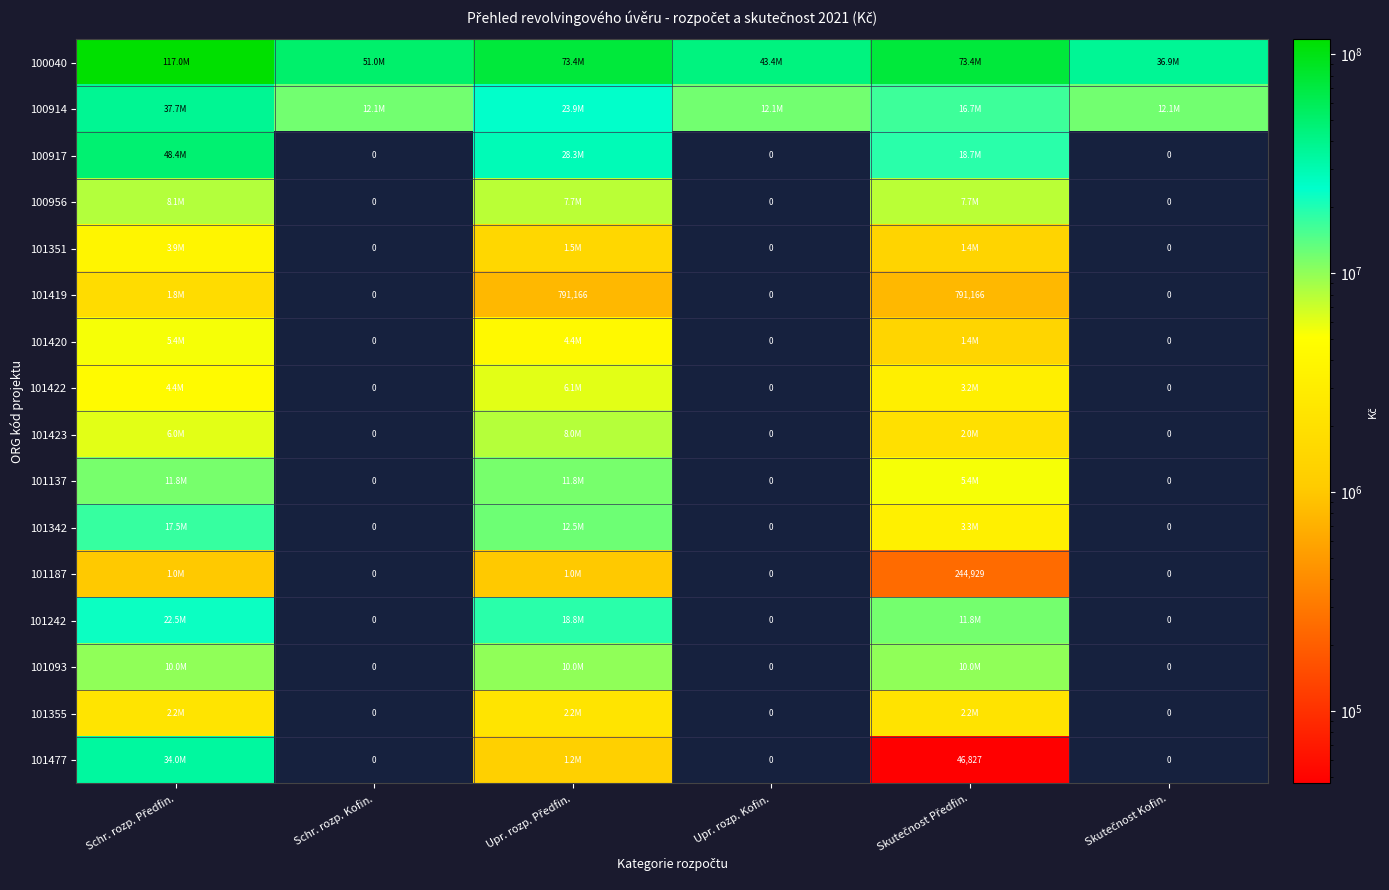

At which category is the sum across all series the highest?

Schr. rozp. Předfin.